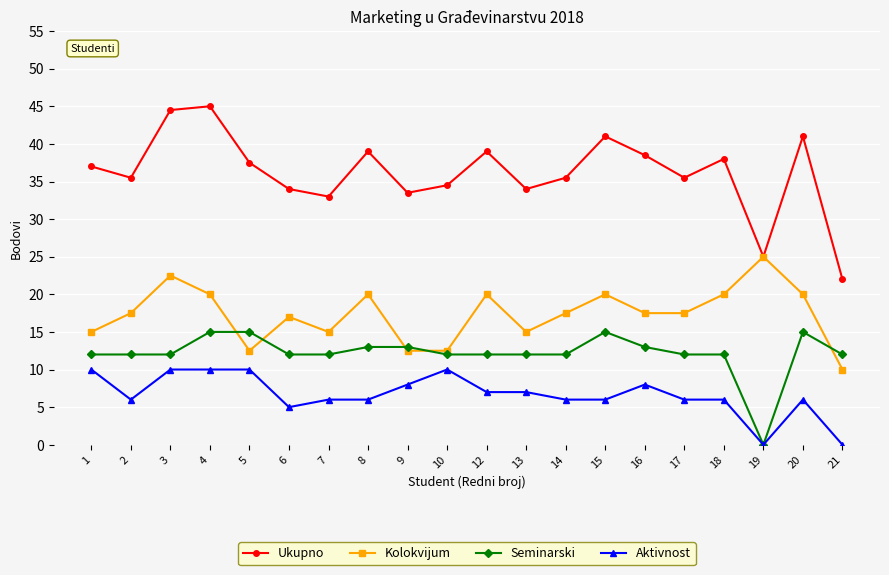

Where does the Aktivnost series first go above 6?

1